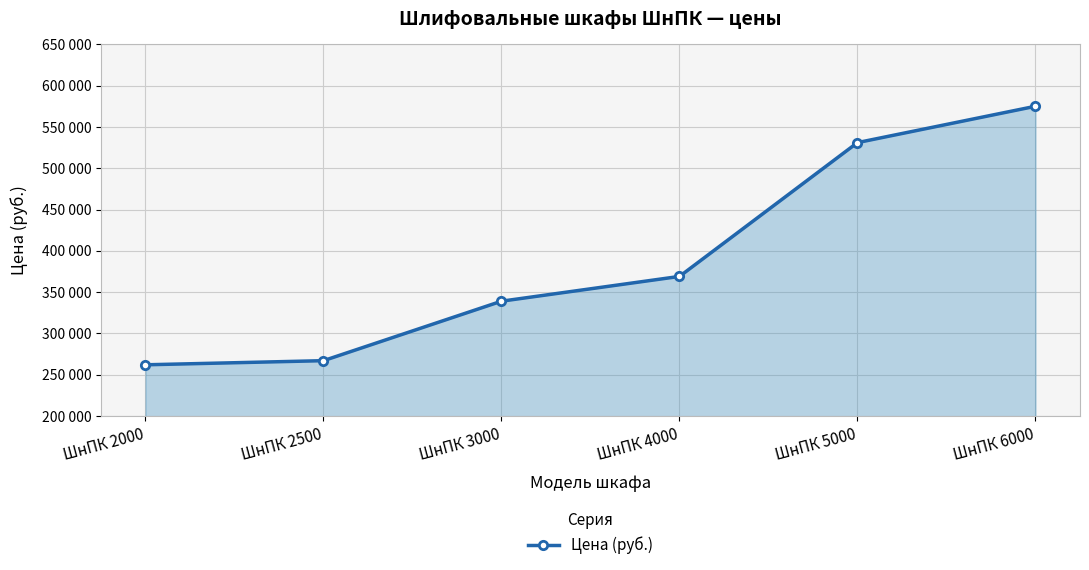

At which category does the chart reach its peak across all series?

ШнПК 6000